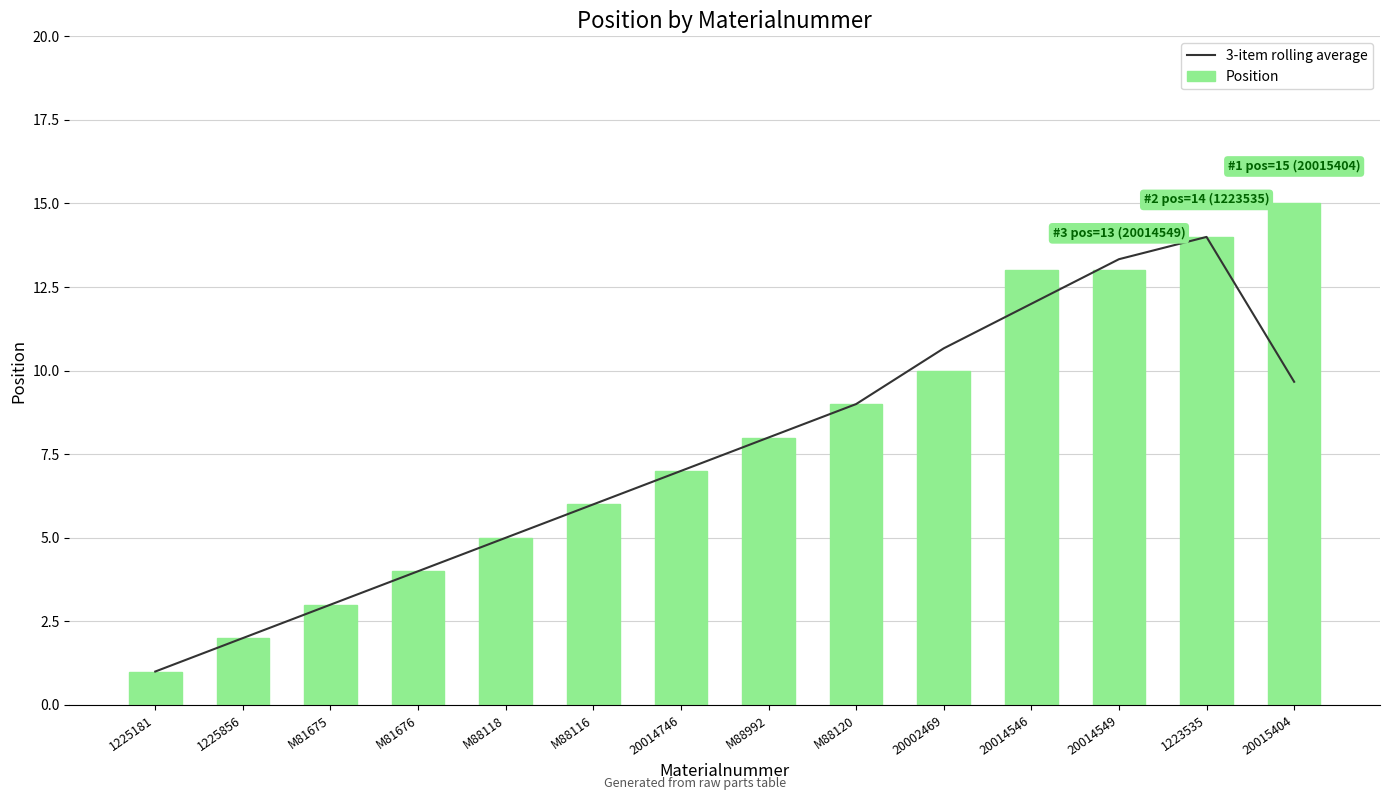

Read the Position value at M81676.

4